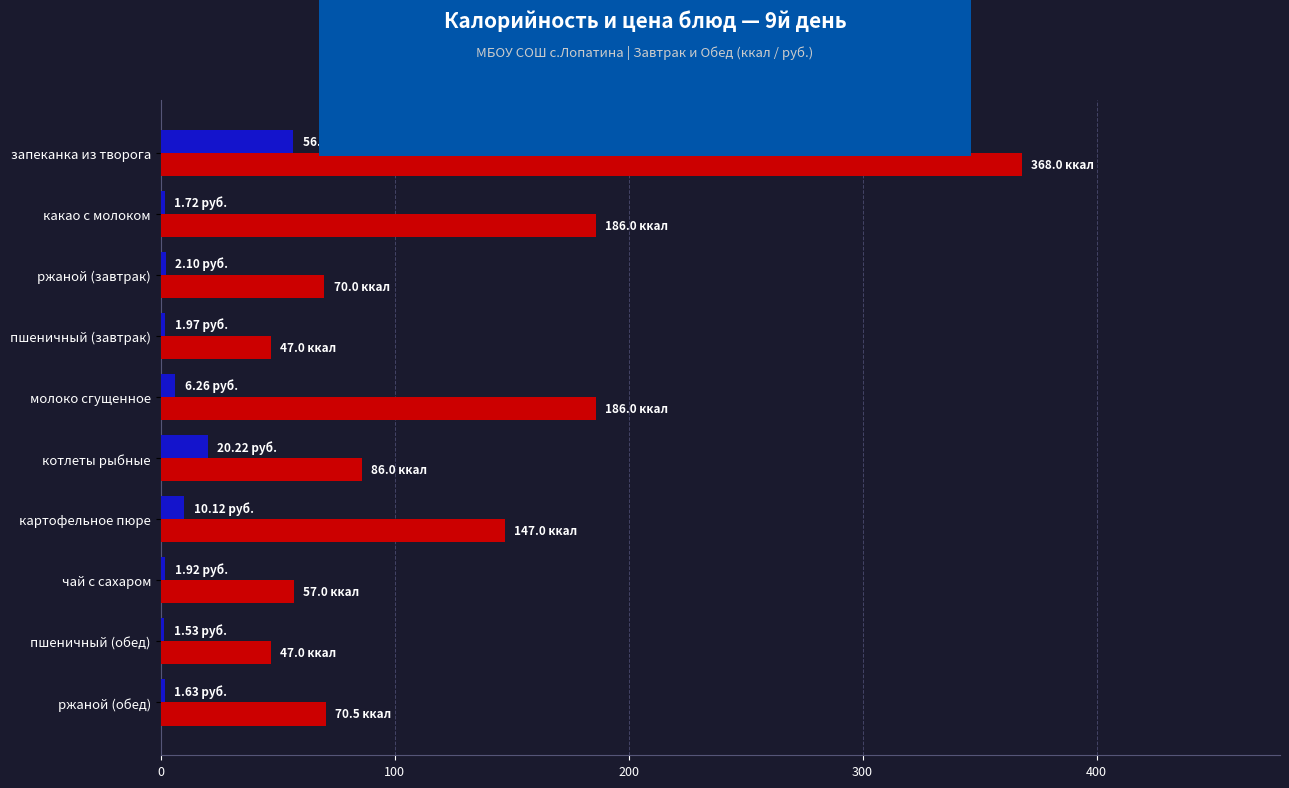

Which series has the largest total across all categories?

Калорийность (ккал)